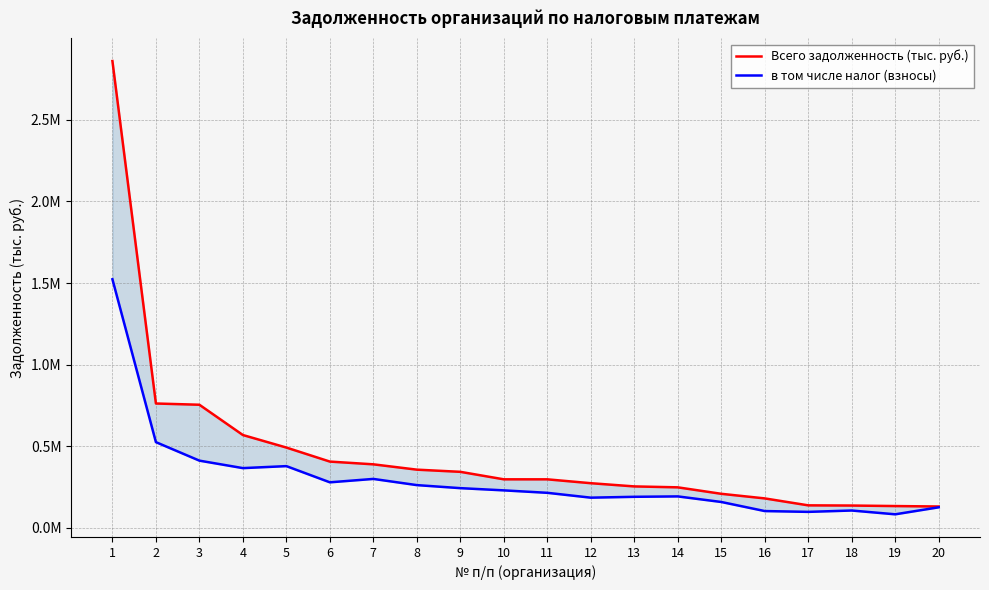

At which category is the sum across all series the highest?

1